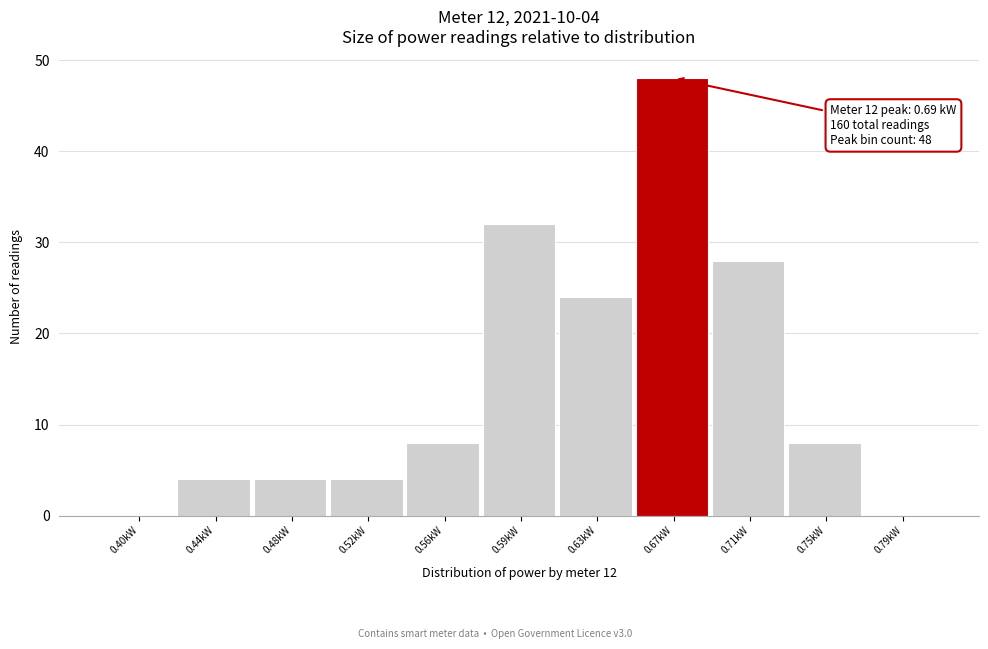

Reading right to left, transcribe all the data shown in this chart.

0.79kW=0	0.75kW=8	0.71kW=28	0.67kW=48	0.63kW=24	0.59kW=32	0.56kW=8	0.52kW=4	0.48kW=4	0.44kW=4	0.40kW=0